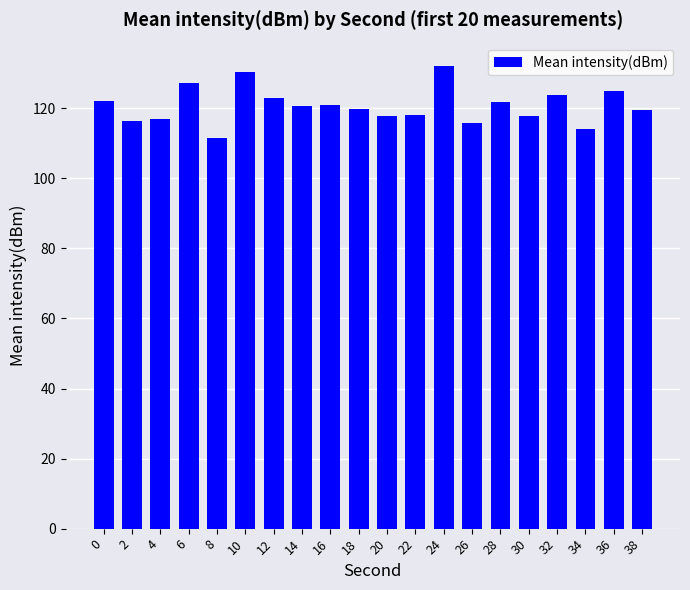

Which category has the lowest value across all series?

8